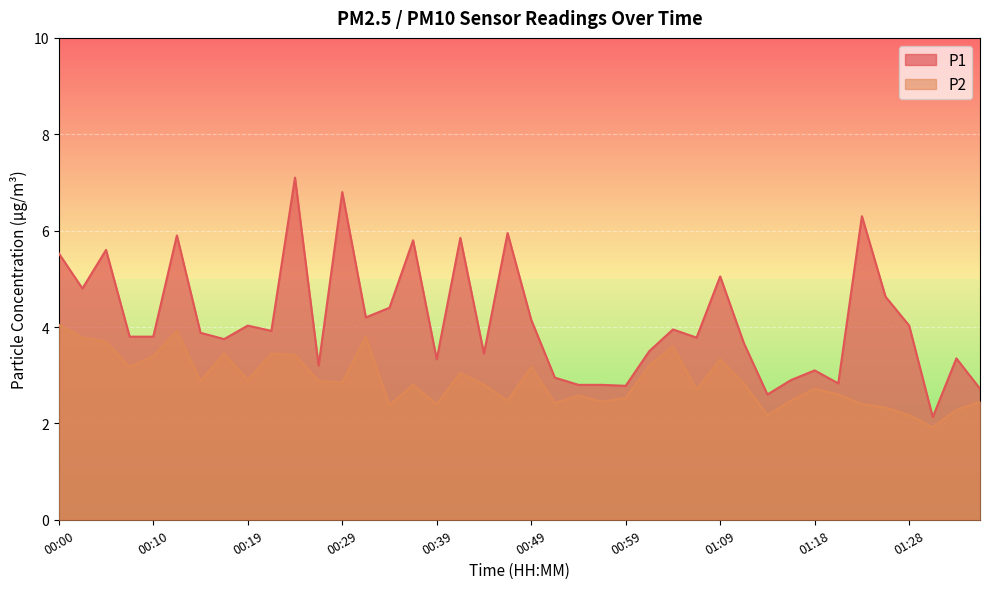

In P1, how many points are higher than both neighbors (excluding endpoints)?

13